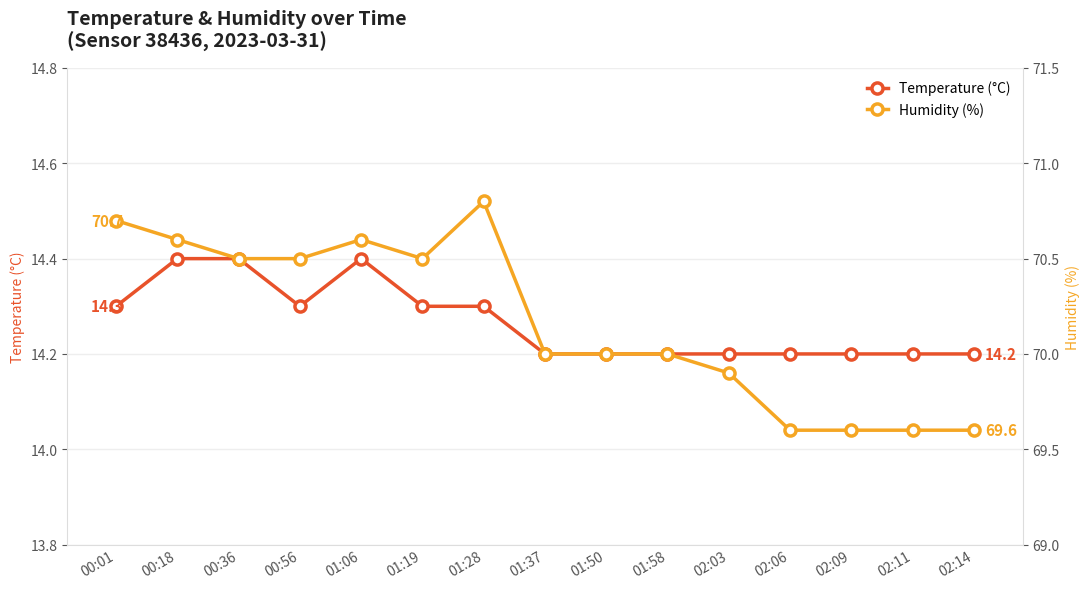

What is the minimum value for temperature?

14.2